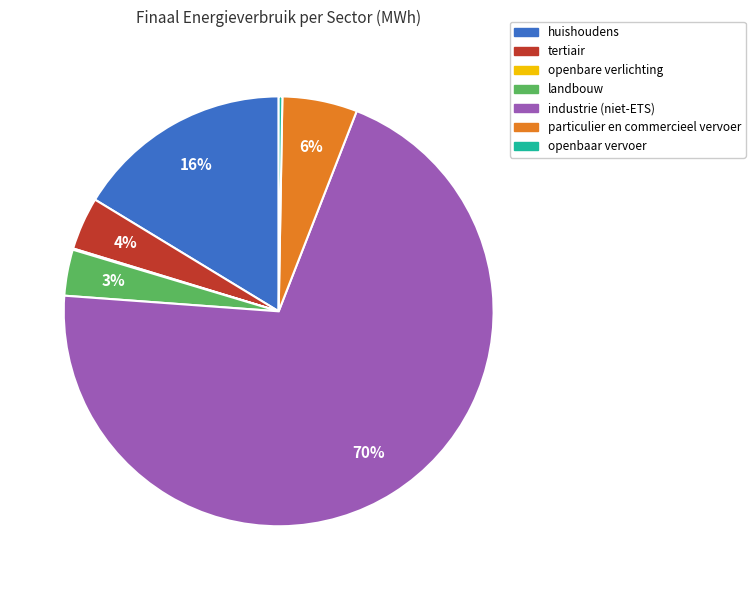

Which category has the biggest portion of the pie?

industrie (niet-ETS)